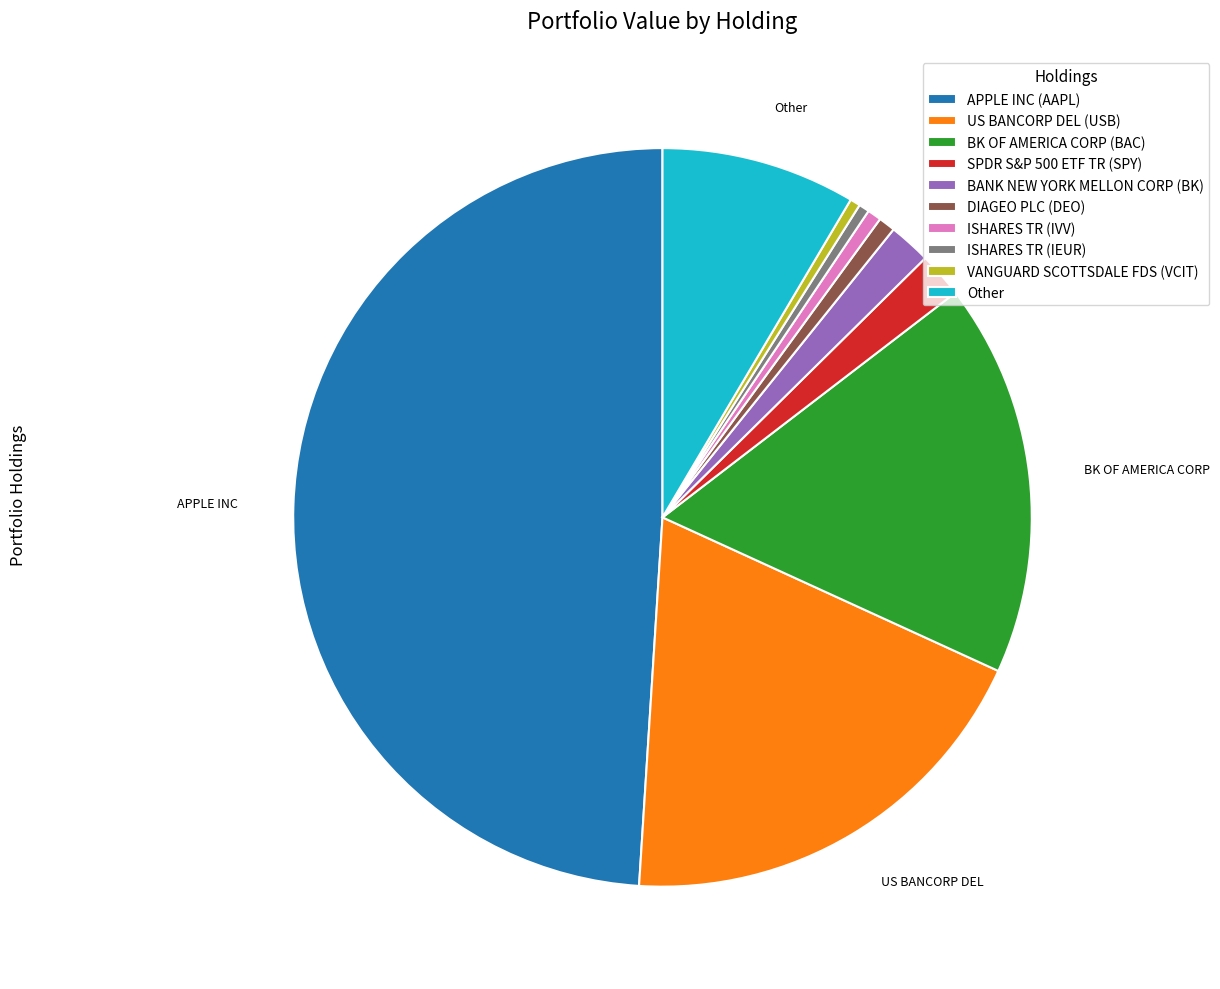

Does DIAGEO PLC (DEO) represent more than half of the total?

No